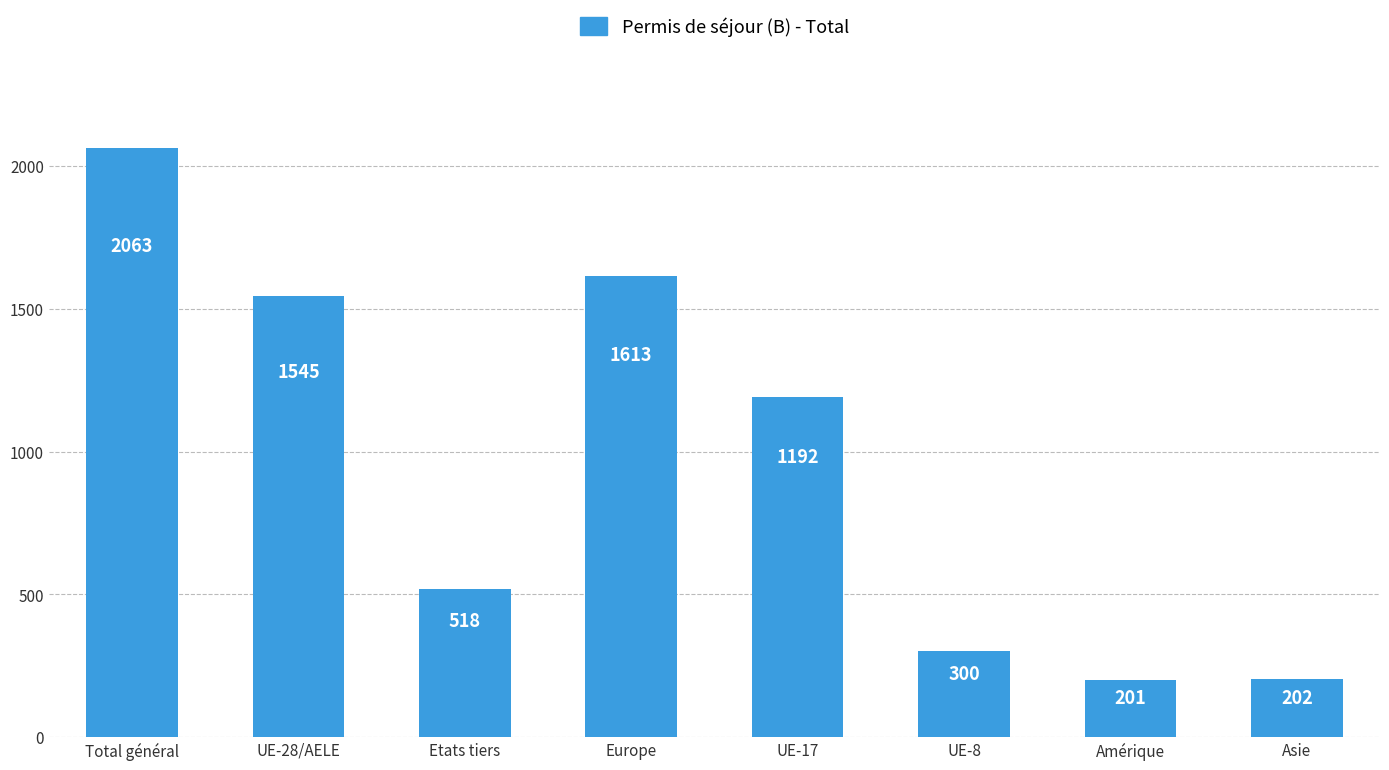

What is the change in value from UE-28/AELE to Etats tiers?

-1027